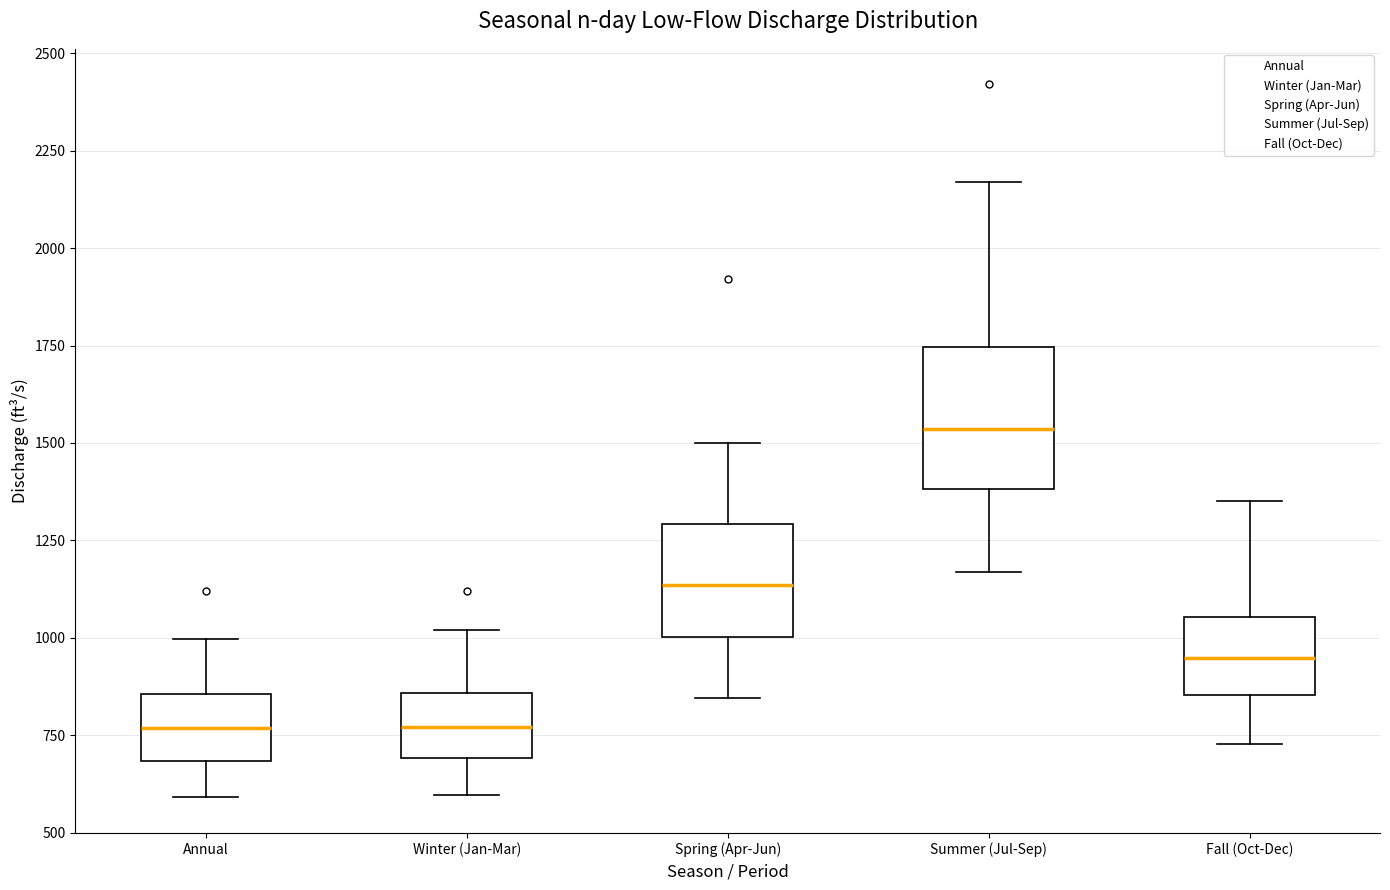

Which box is the tallest, from its lower edge to its upper edge?

Summer (Jul-Sep)